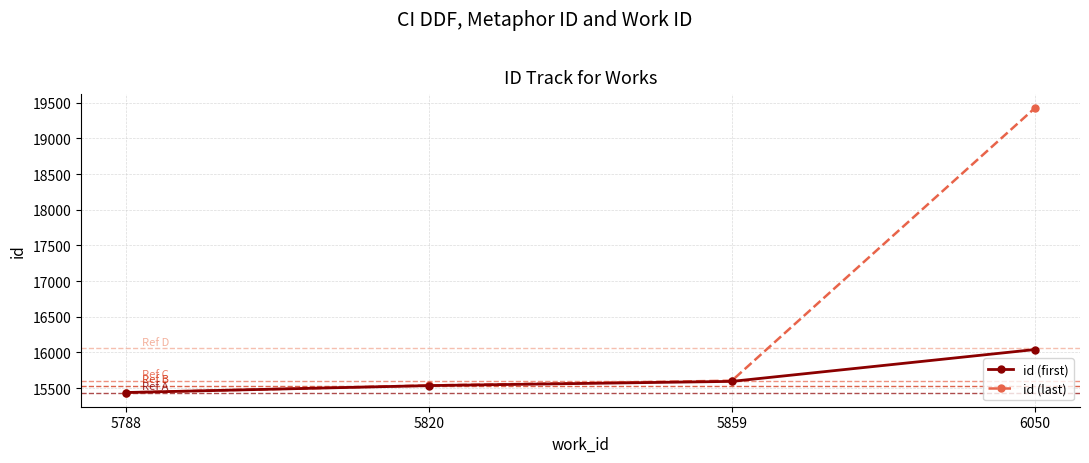

What is the value of the id (first) point at the 3rd from the left?

15593